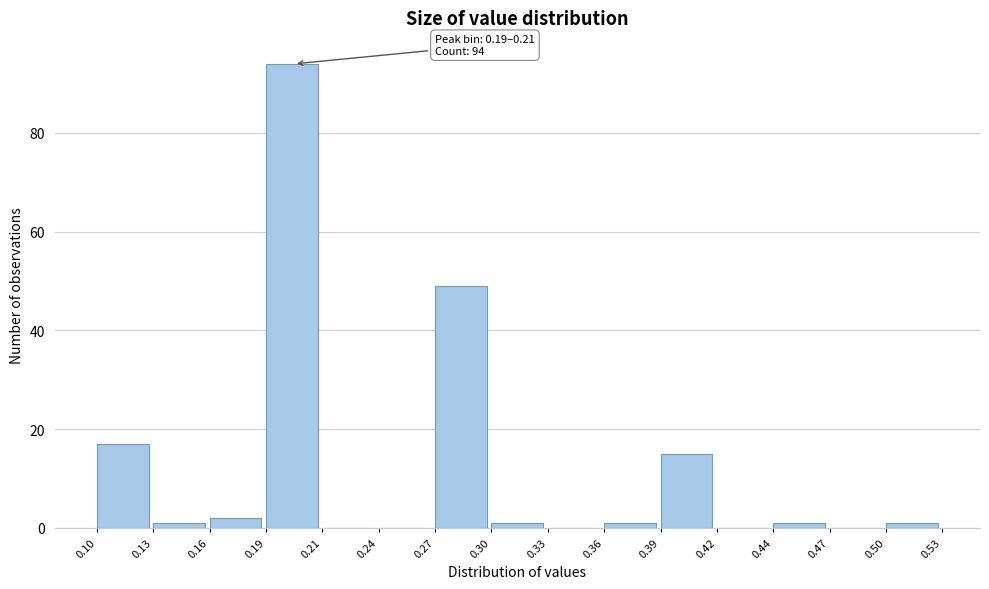

Over which range of the x-axis is the bar tallest?

0.19 to 0.21